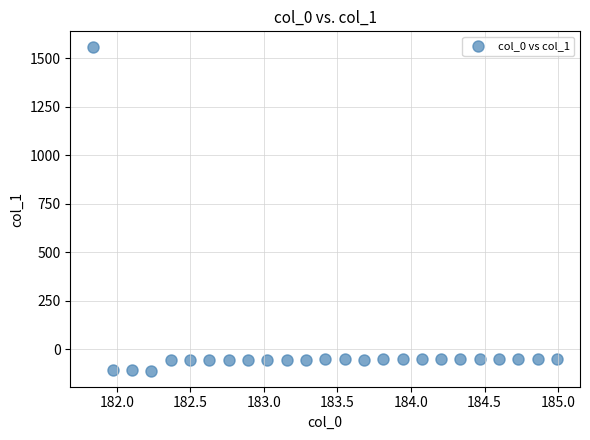

What is the range of X values (max minus min)?

3.1